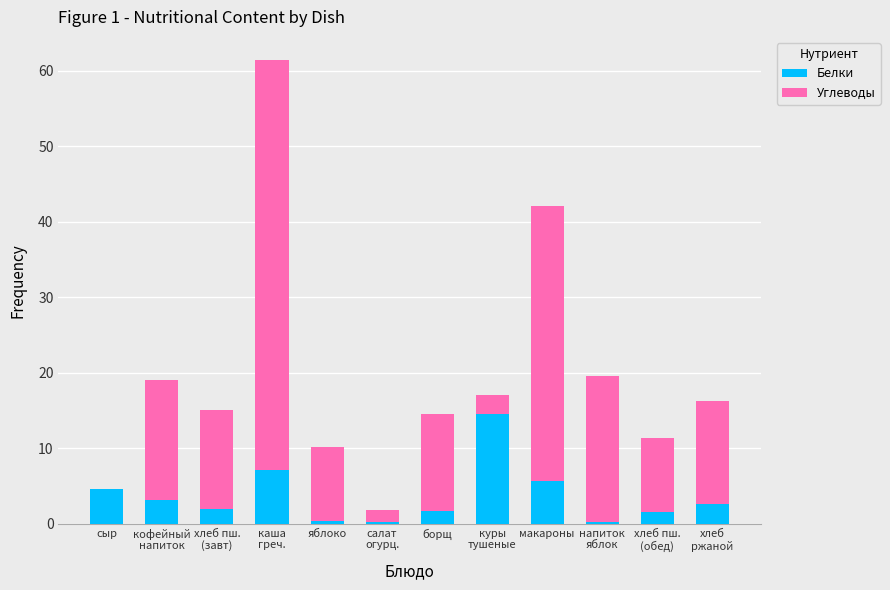

What is the total value across all series at каша
греч.?

61.4